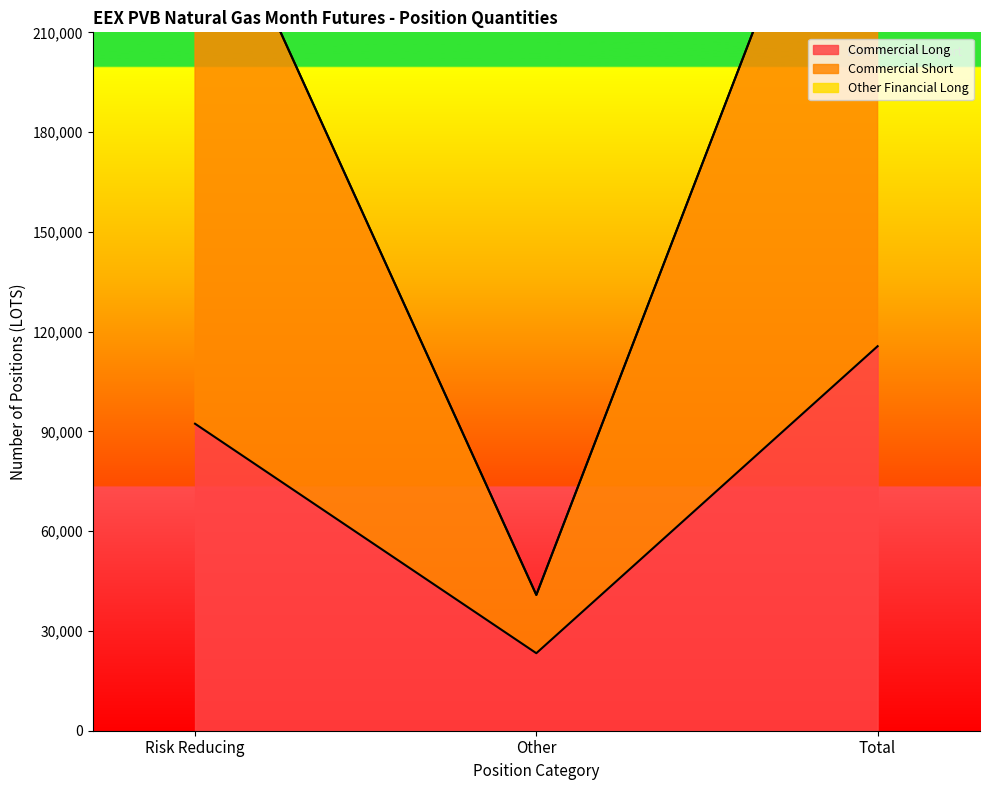

How many lines are shown in the chart?

2